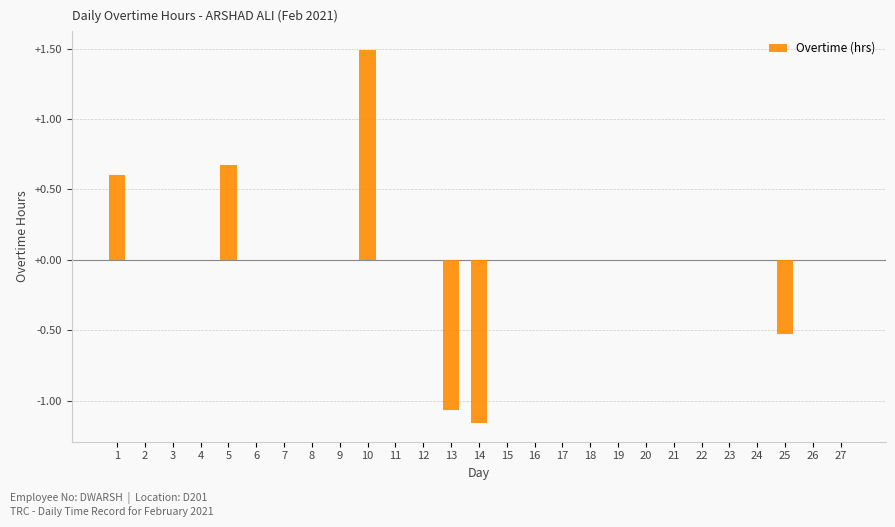

What is the approximate value at 10?

1.5